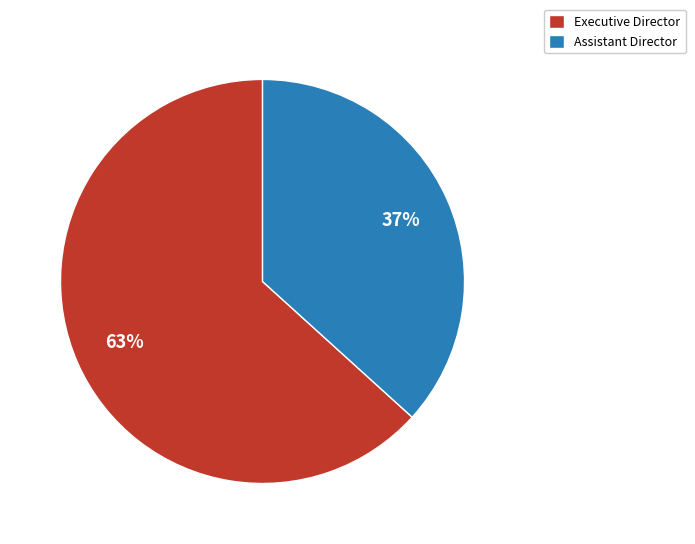

Rank the categories by value from lowest to highest.

Assistant Director, Executive Director